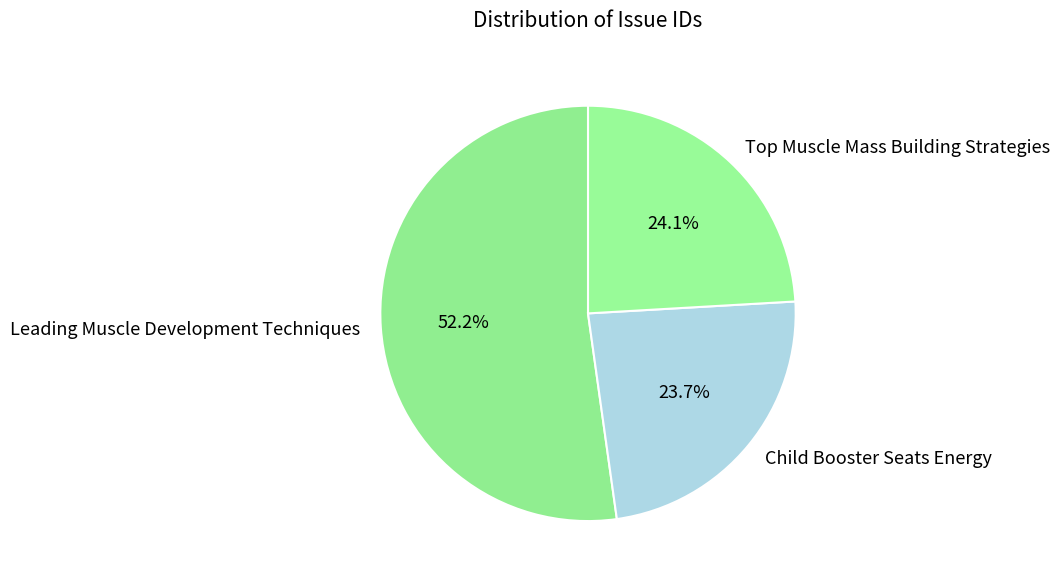

What is the total percentage of Leading Muscle Development Techniques and Child Booster Seats Energy?

75.9%